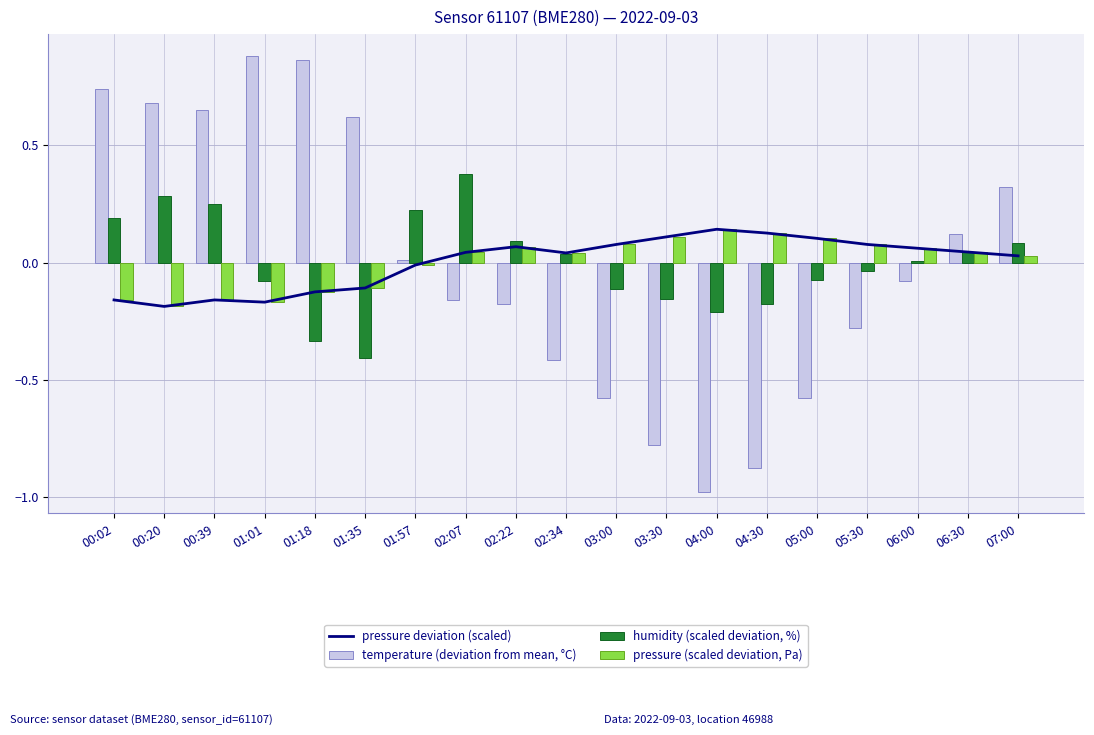

Where is temperature (deviation from mean, °C) nearest to the value 0?

01:57